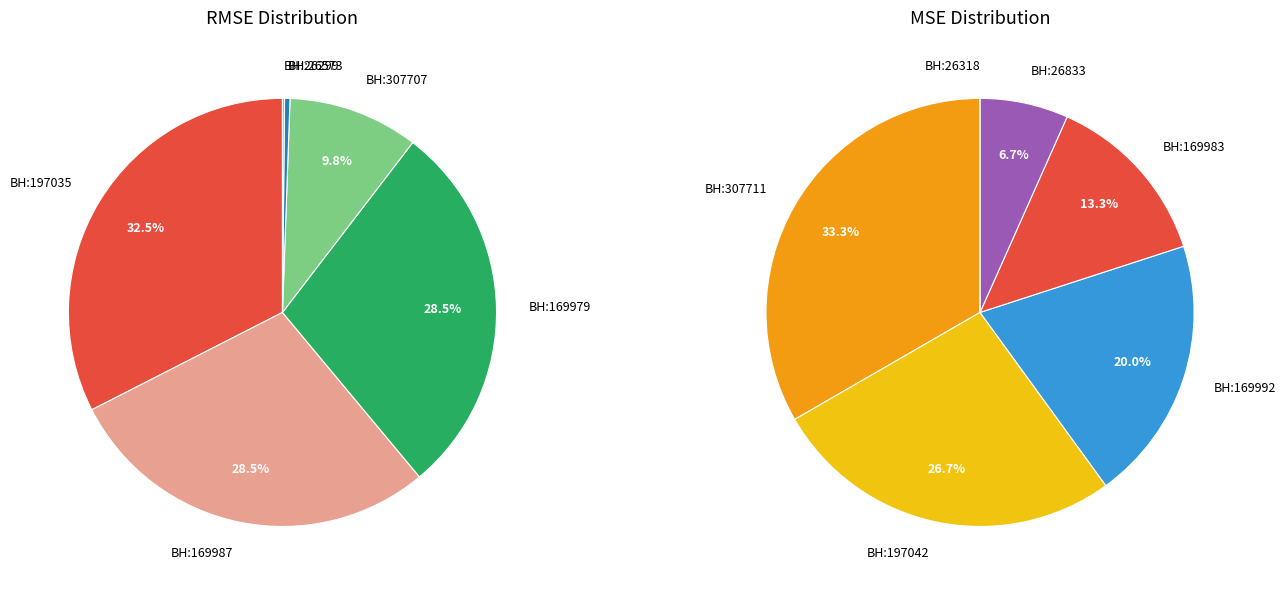

Which has a higher value, 307707 or 26299?

307707